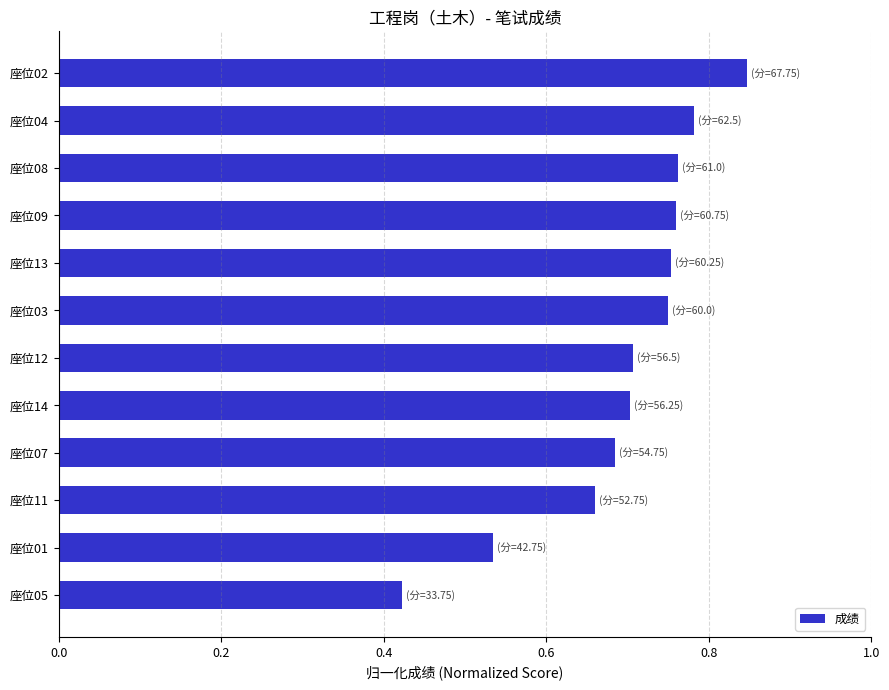

Where is the data nearest to the value 0?

座位05